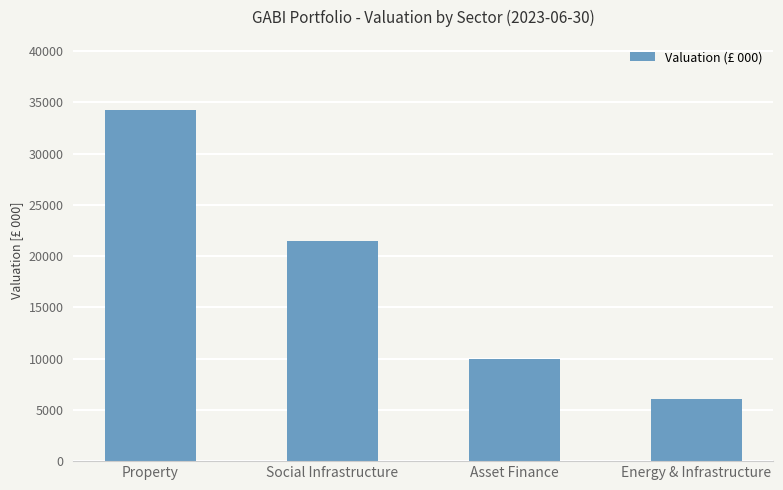

What is the ratio of the value at Asset Finance to the value at Social Infrastructure?

0.5